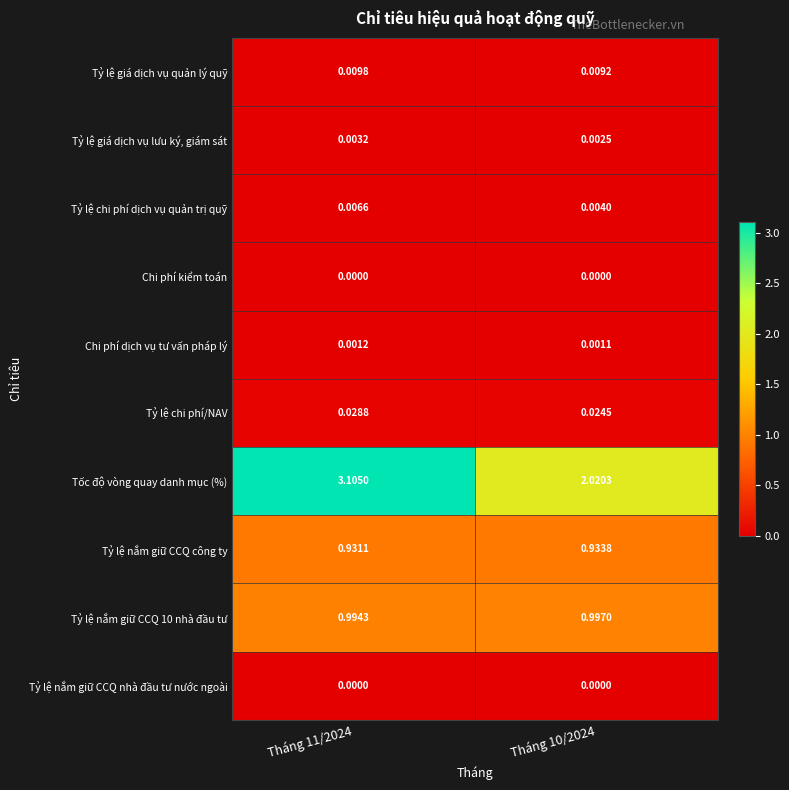

Is the value of Tỷ lệ giá dịch vụ lưu ký, giám sát at Tháng 11/2024 greater than the value of Tỷ lệ nắm giữ CCQ 10 nhà đầu tư at Tháng 11/2024?

No